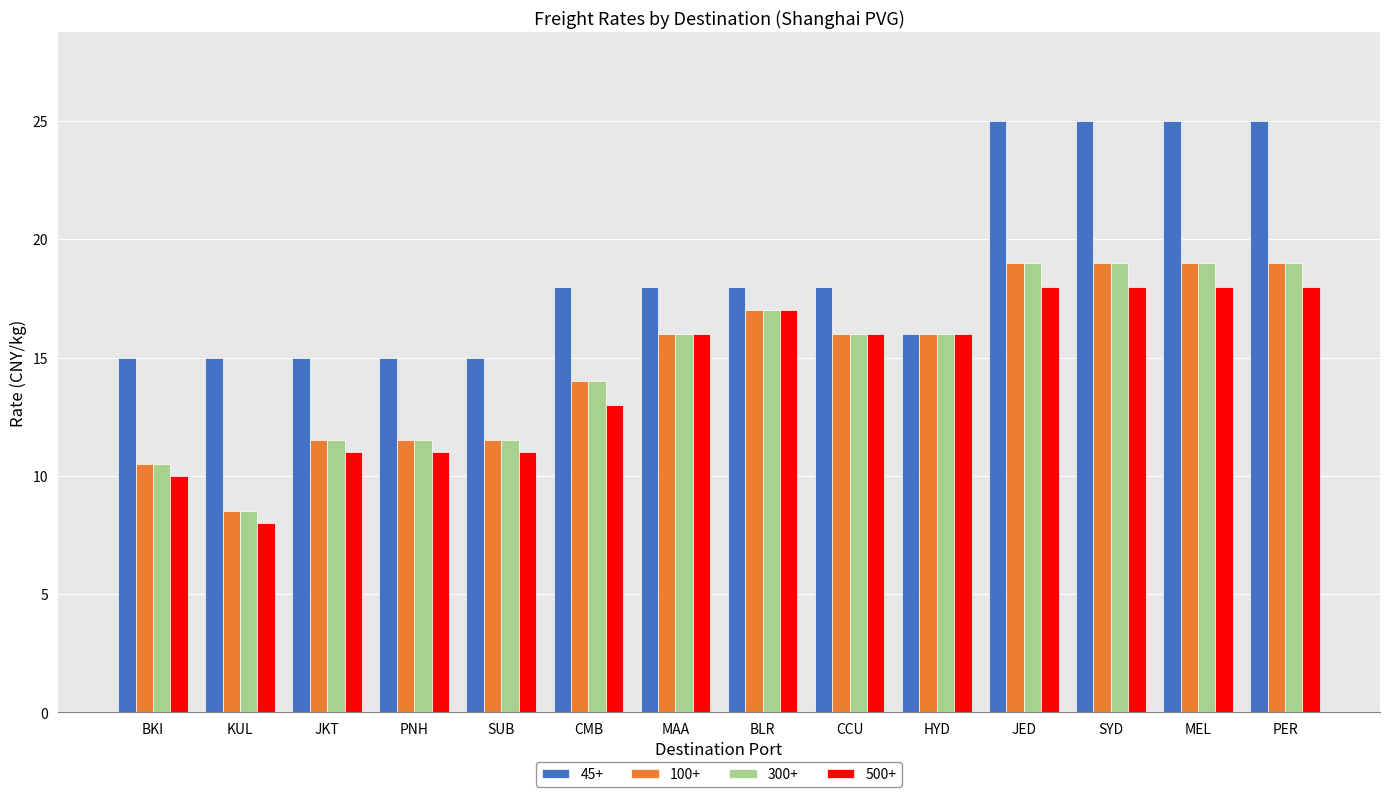

At which label is 500+ closest to 13?

CMB